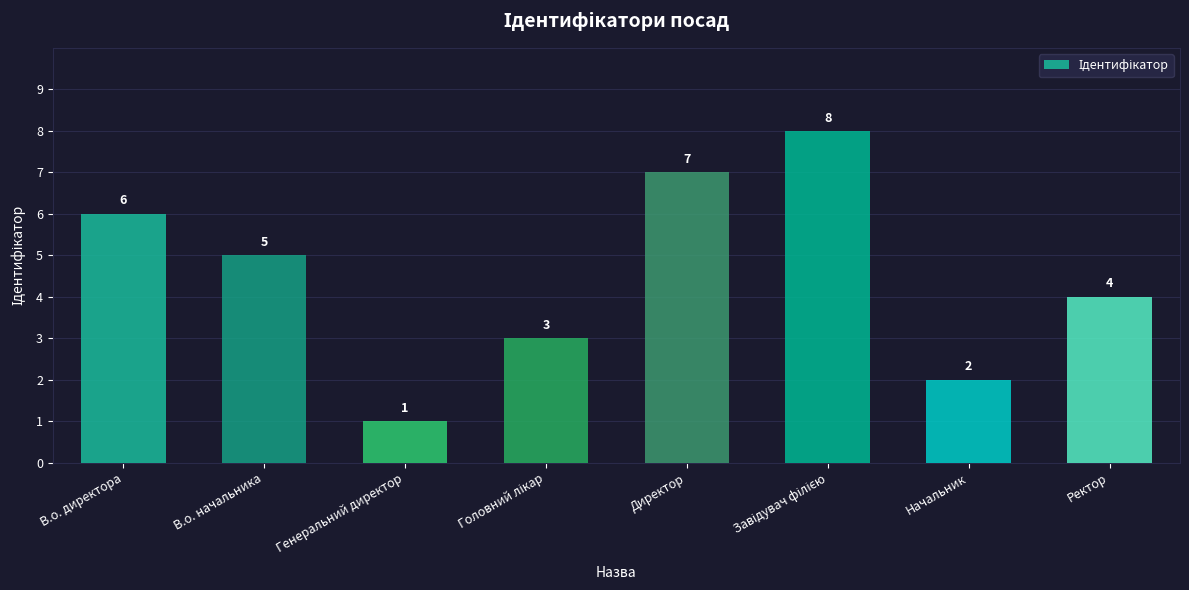

Reading left to right, what are all the values shown in this chart?

6	5	1	3	7	8	2	4